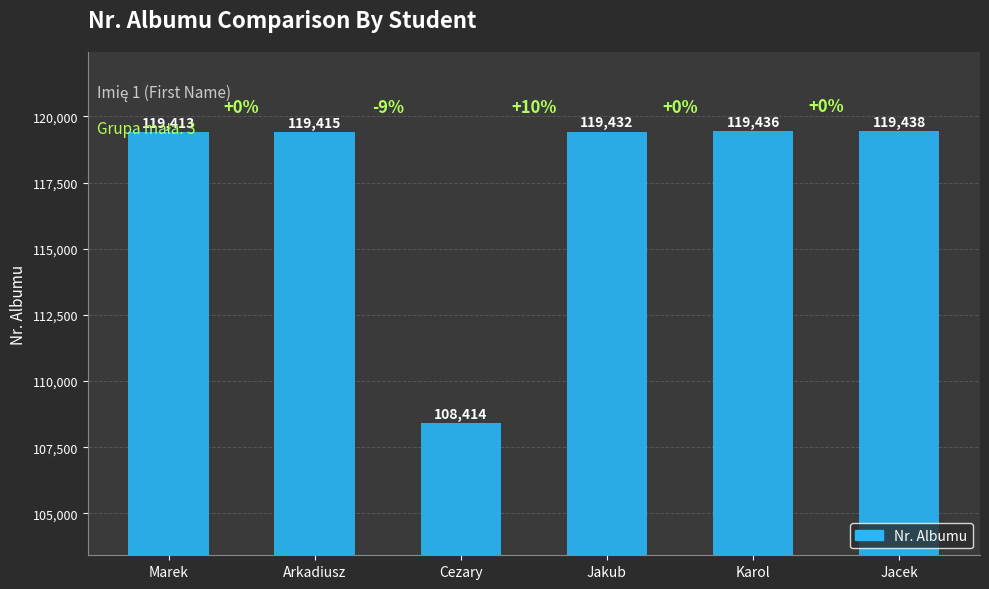

What is the ratio of the value at Marek to the value at Jakub?

1.0